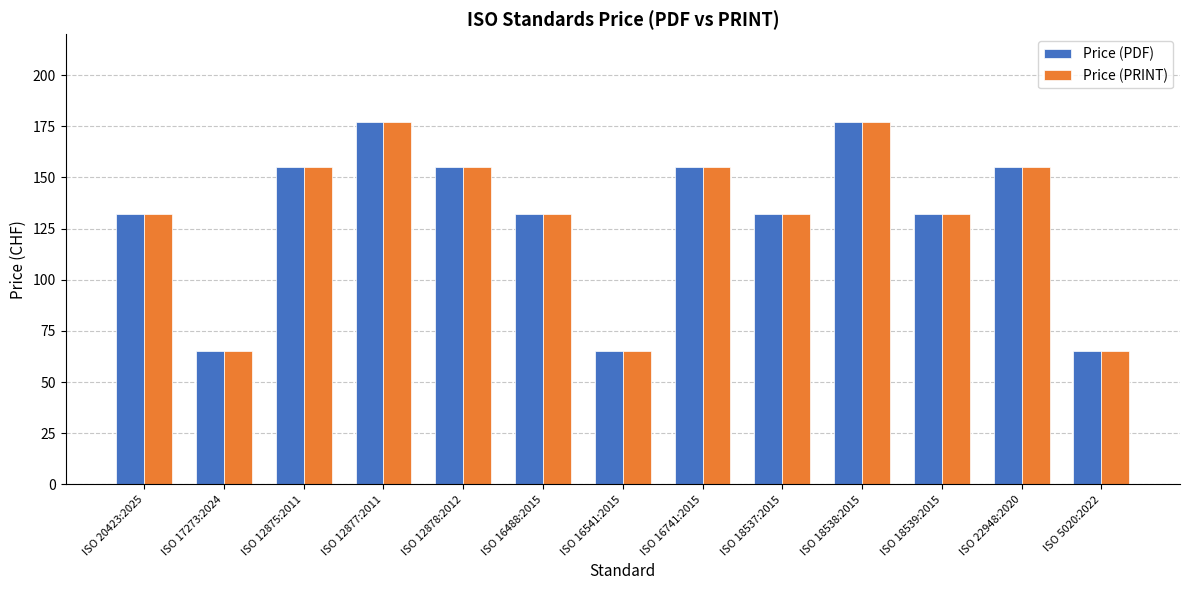

What is the smallest value displayed?

65